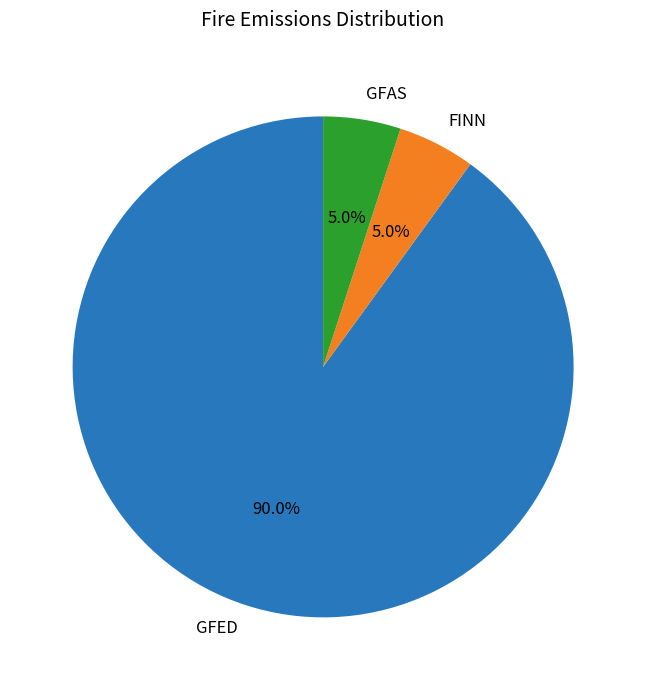

True or false: GFAS accounts for 18% of the total.

False